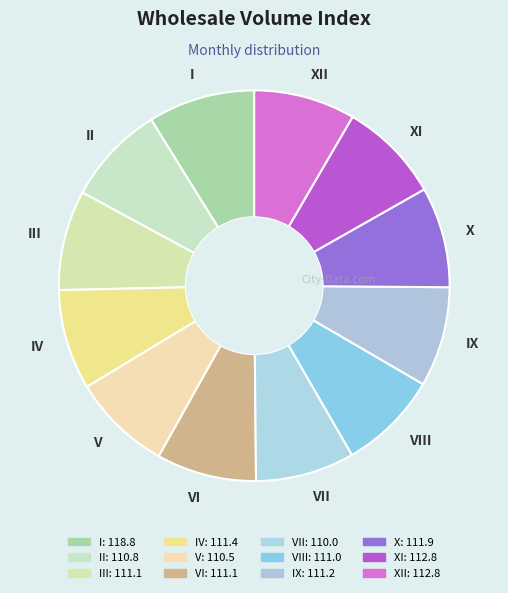

What is the ratio of the value at XII to the value at XI?

1.0